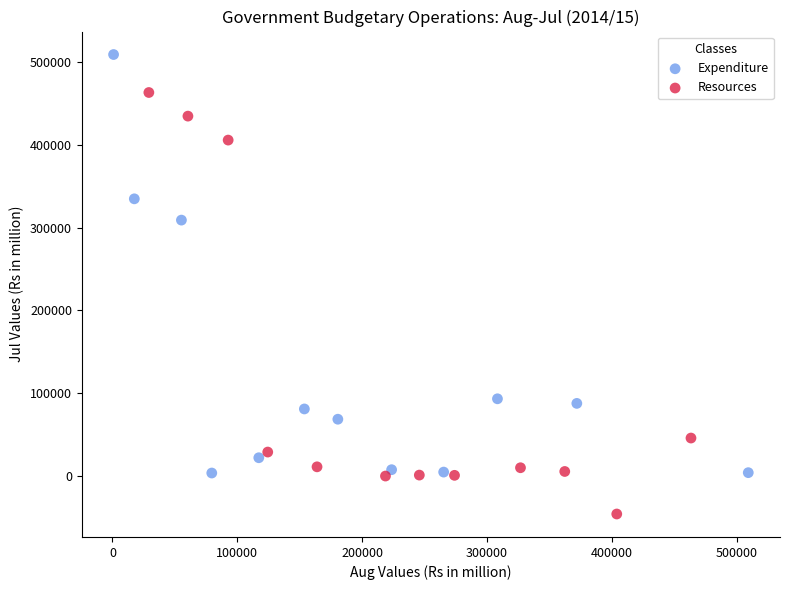

Which series reaches the minimum Y coordinate?

Resources